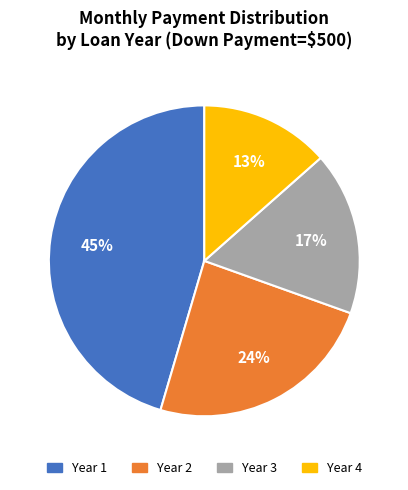

How many slices are in this pie chart?

4